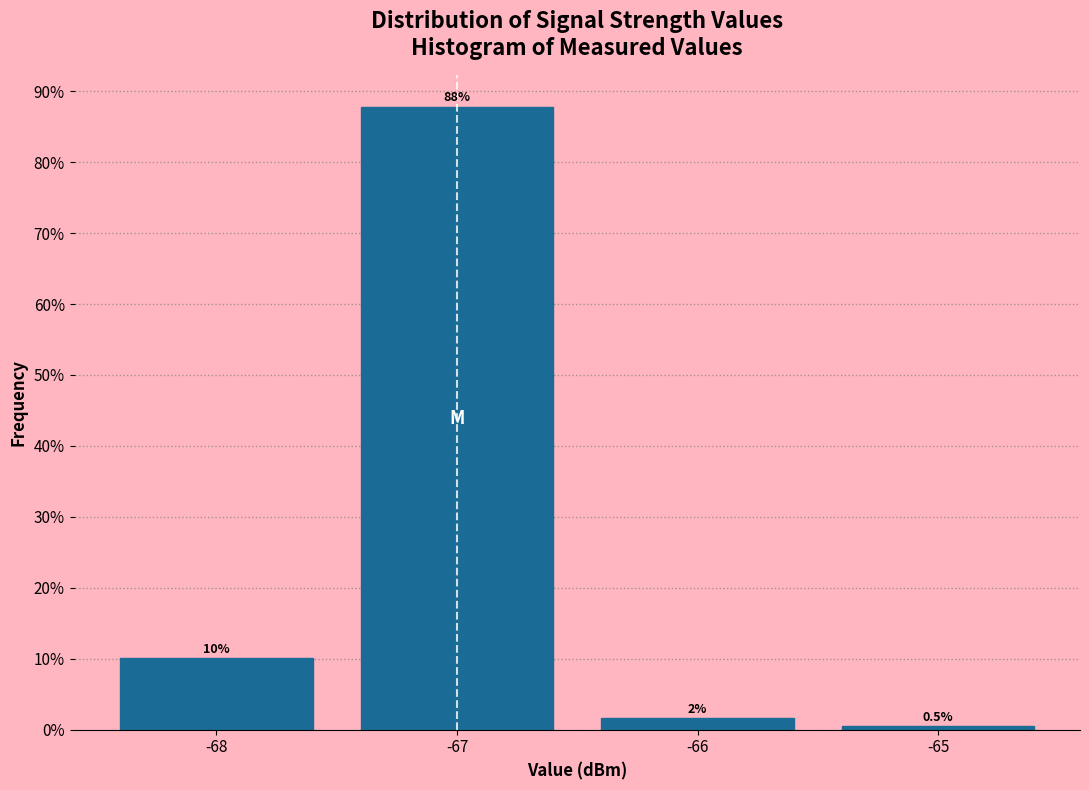

Over which range of the x-axis is the bar tallest?

-67.5 to -66.5